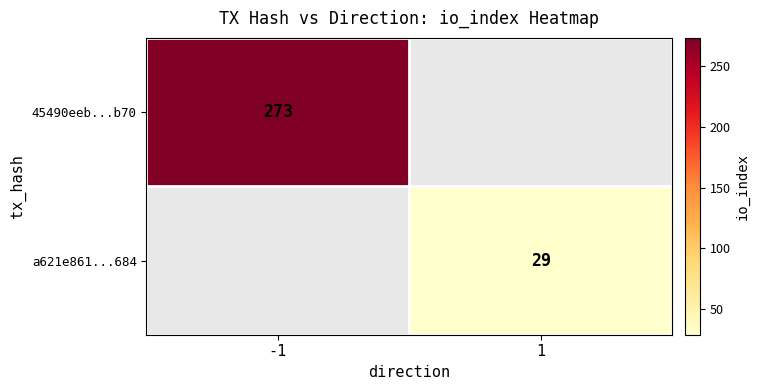

At how many categories does at least one series exceed 90?

1